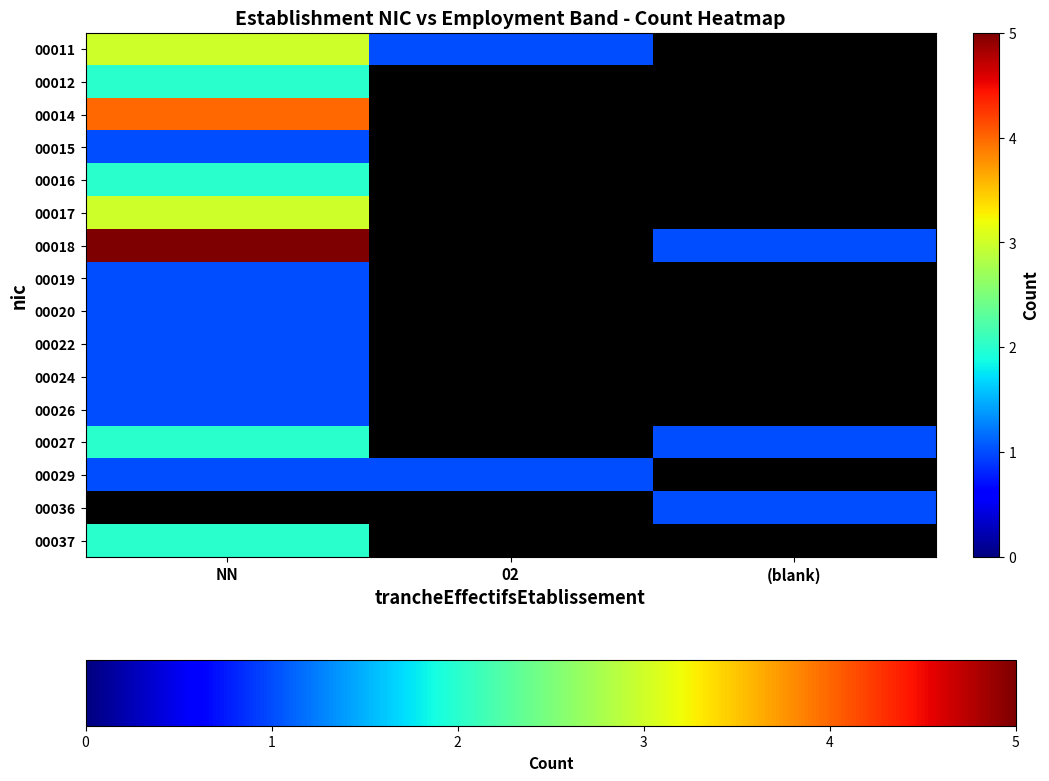

True or false: 00020 has a value of 0.7 at NN.

False